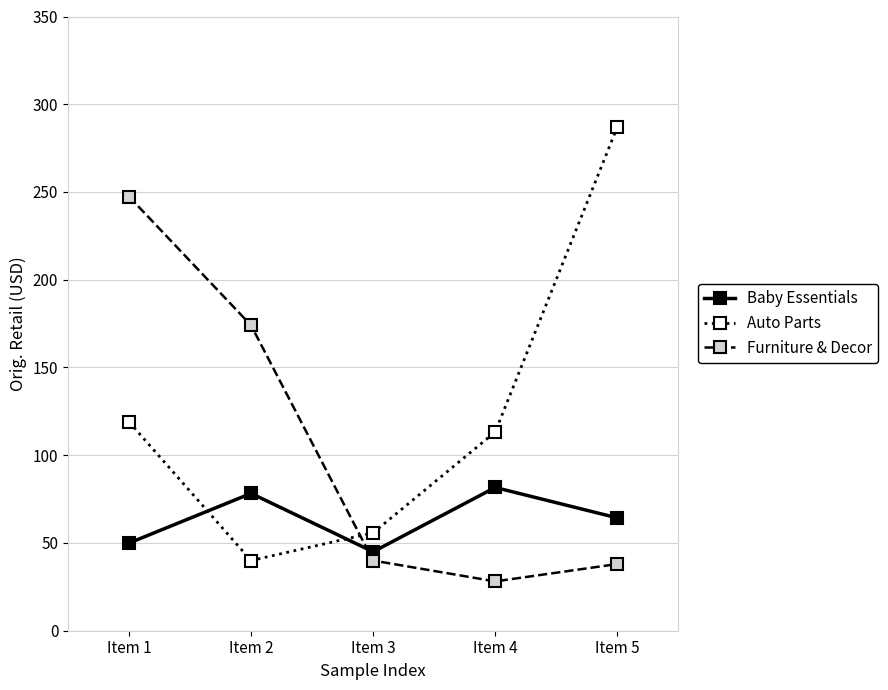

Where is the first local minimum for Auto Parts?

Item 2